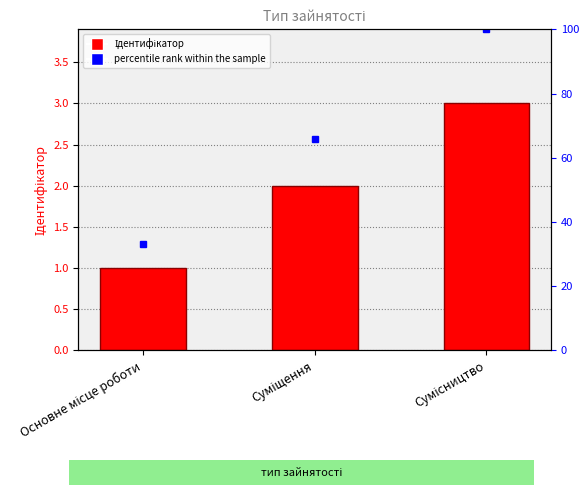

What is the label of the 2nd bar from the left?

Суміщення